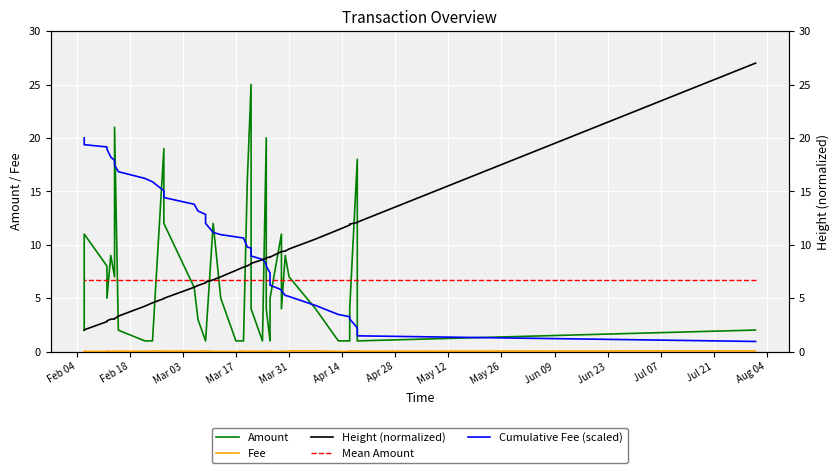

What is the value of the Amount point at the 1st from the left?

2.0